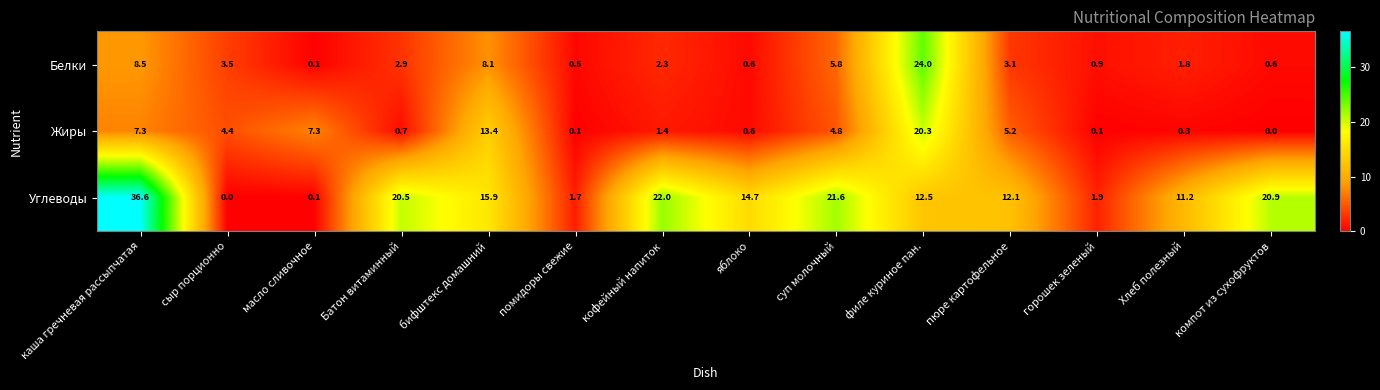

What value does the Белки series have at пюре картофельное?

3.1